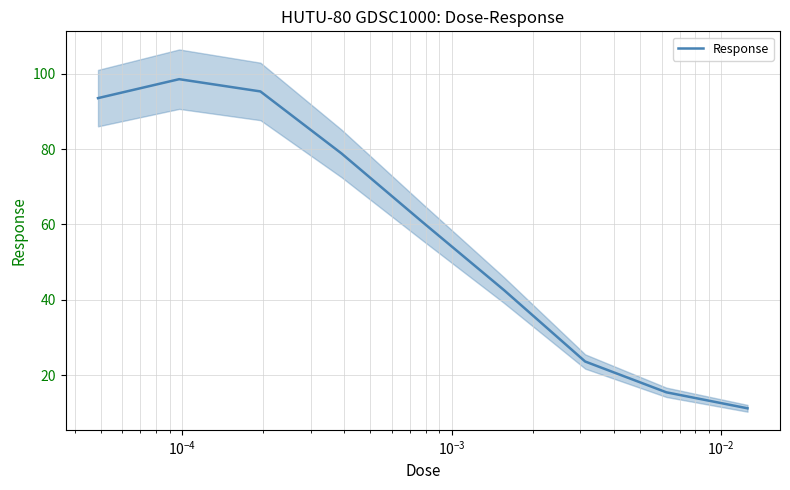

What is the minimum value for Response?

11.3